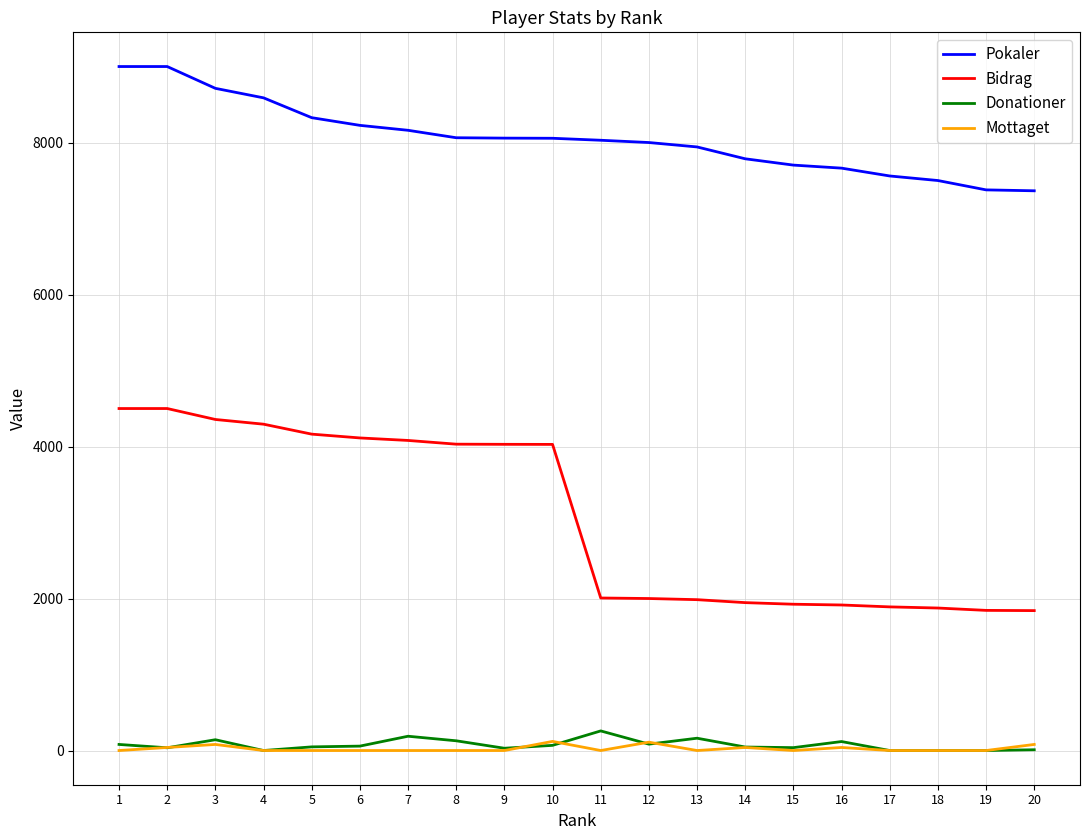

What is the average value of the Donationer series?

75